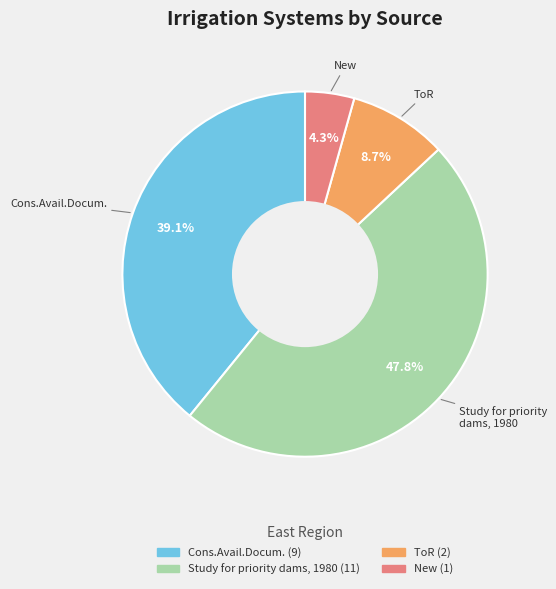

Is there a majority slice in this chart?

No